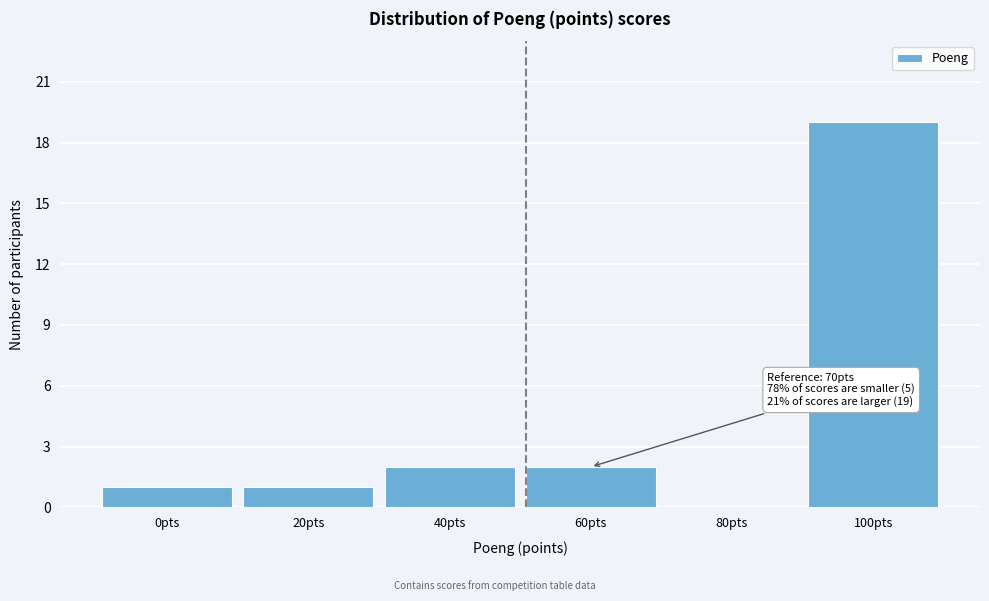

Reading right to left, list all the values displayed in this chart.

100pts=19	80pts=0	60pts=2	40pts=2	20pts=1	0pts=1